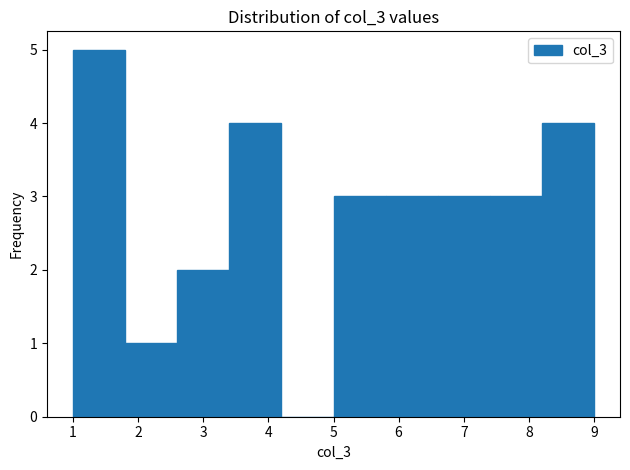

Which range on the x-axis has the tallest bar?

1.0 to 1.8